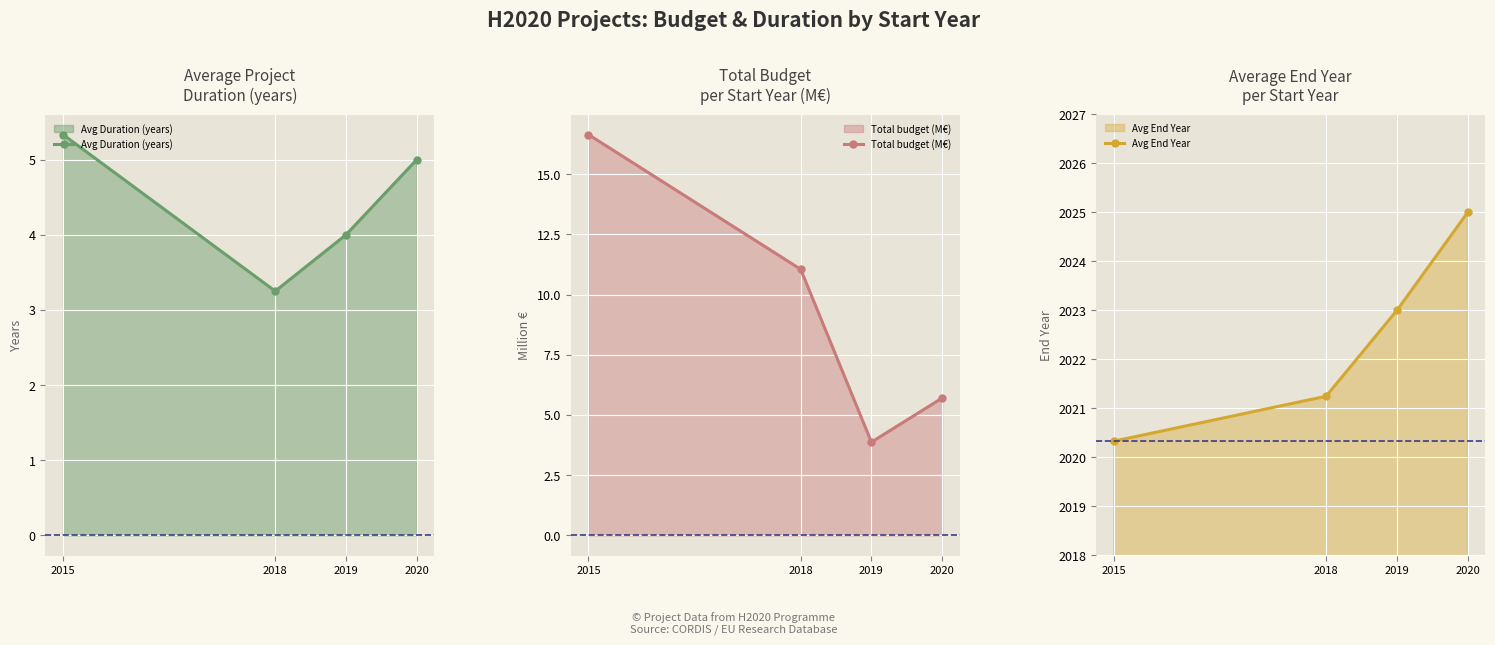

How many values in the Total budget (M€) series exceed 11?

2